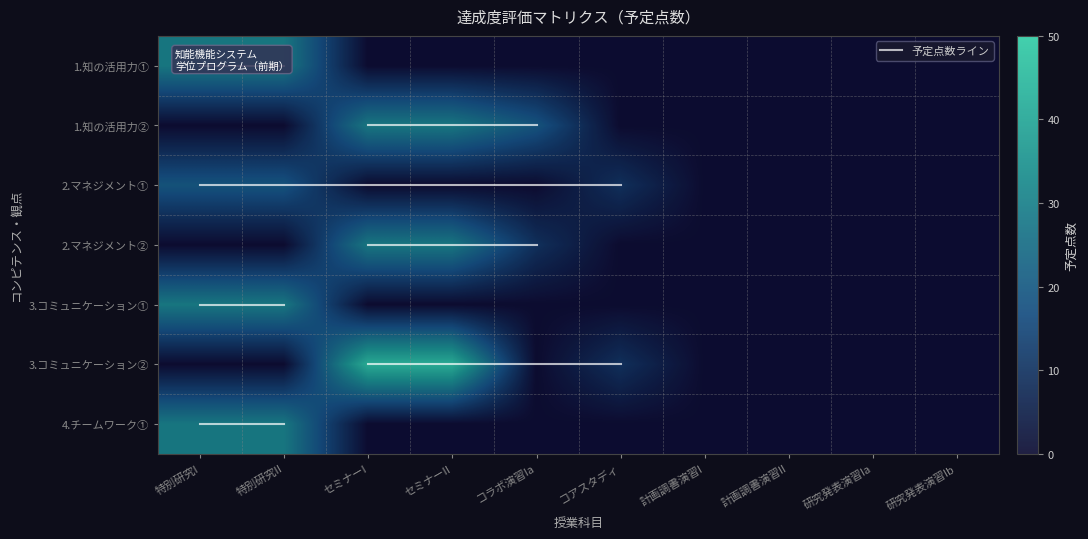

What is the maximum value shown in the chart?

45